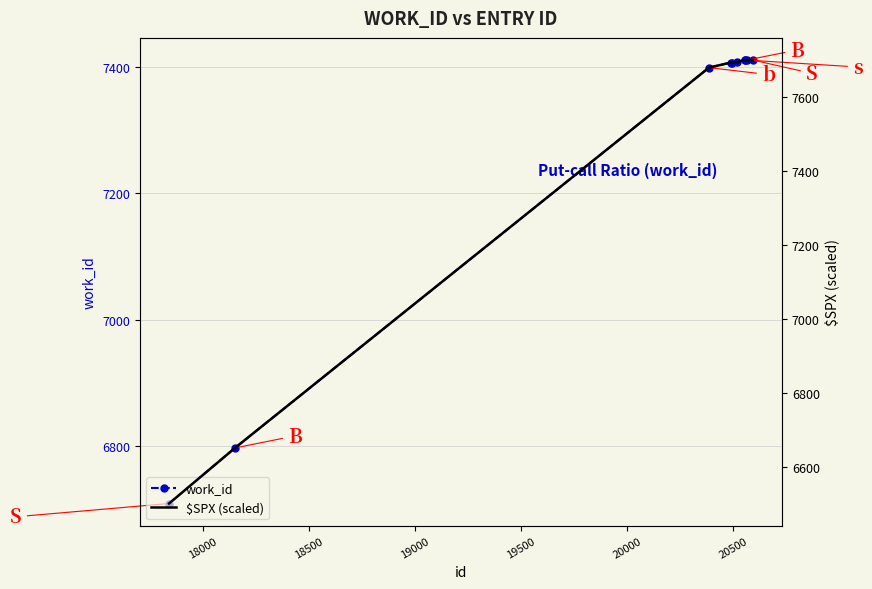

How many intersections are there between $SPX (scaled) and work_id?

1